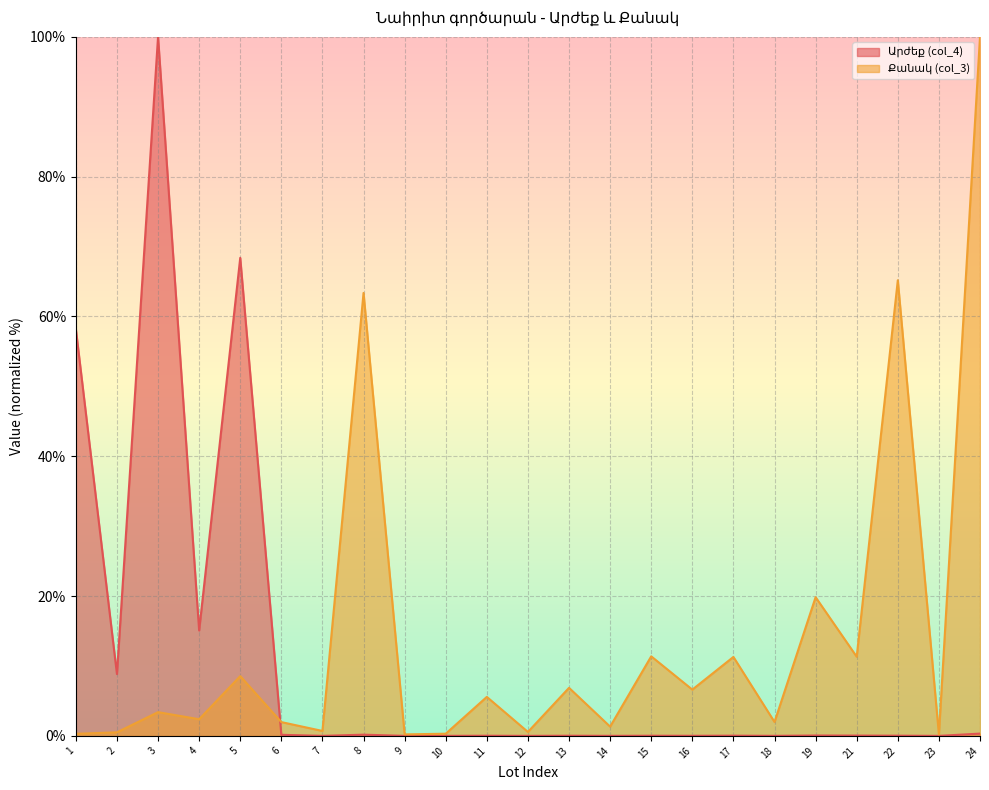

Reading right to left, what are all the values shown in this chart?

Արժեք (col_4): 24=0.3	23=0.0	22=0.0	21=0.0	19=0.1	18=0.0	17=0.0	16=0.0	15=0.0	14=0.0	13=0.0	12=0.0	11=0.0	10=0.0	9=0.0	8=0.2	7=0.0	6=0.2	5=68.4	4=15.1	3=100.0	2=8.8	1=58.2
Քանակ (col_3): 24=100.0	23=0.2	22=65.2	21=11.3	19=19.8	18=2.0	17=11.3	16=6.6	15=11.4	14=1.3	13=6.9	12=0.6	11=5.6	10=0.3	9=0.2	8=63.4	7=0.7	6=2.0	5=8.5	4=2.4	3=3.4	2=0.5	1=0.3